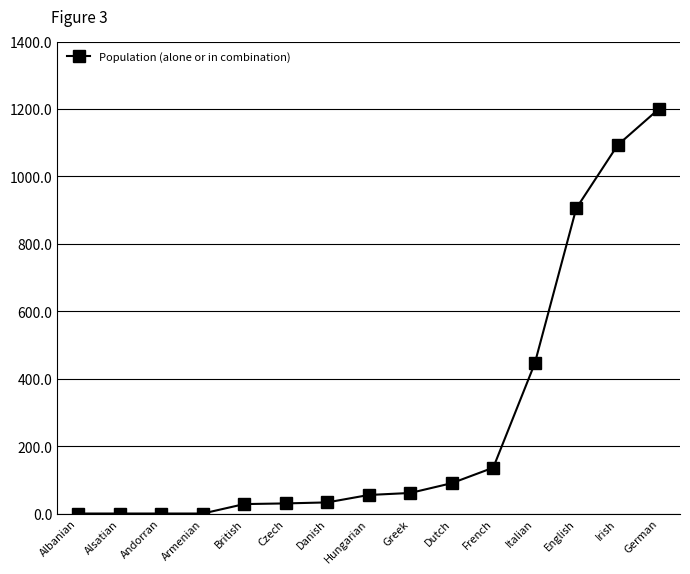

What is the average value?

272